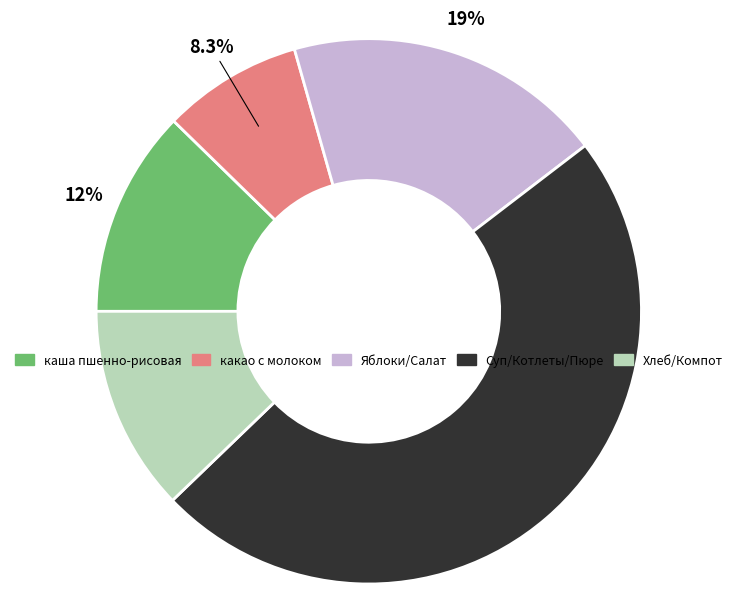

Is there a majority slice in this chart?

No